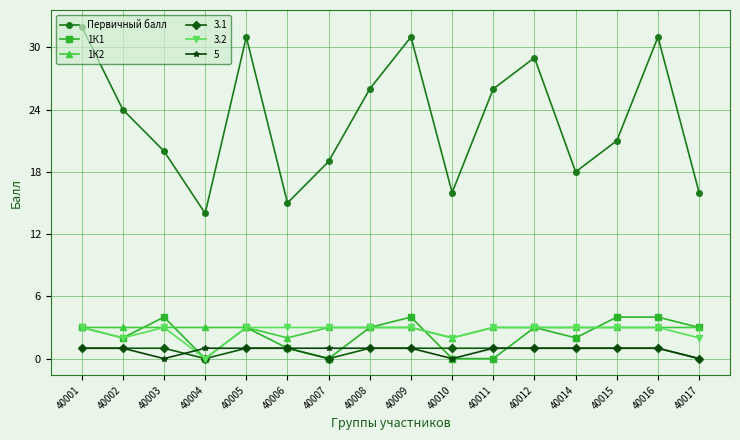

How many data points does each series have?

16